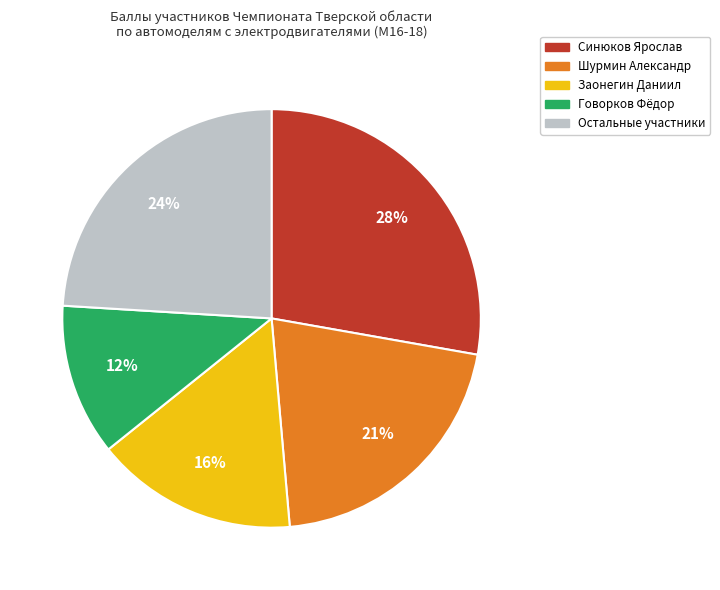

Which category has the biggest portion of the pie?

Синюков Ярослав